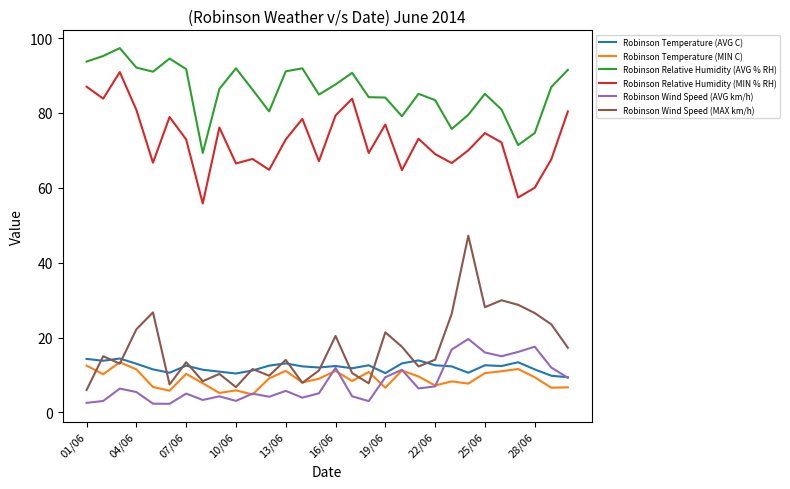

True or false: Robinson Wind Speed (MAX km/h) and Robinson Relative Humidity (MIN % RH) intersect in this chart.

False